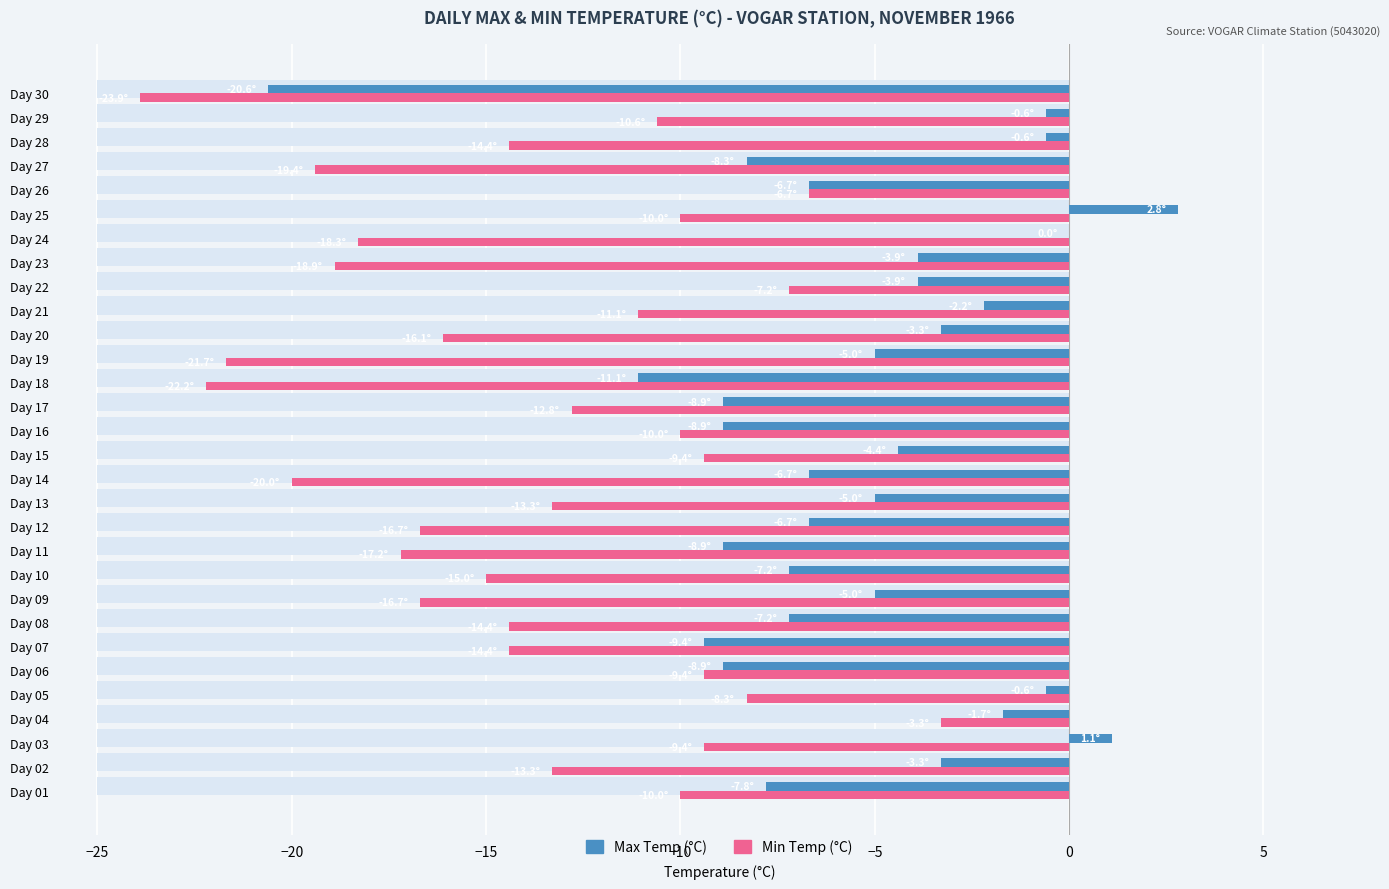

How many data points in Min Temp (°C) are less than -13?

17